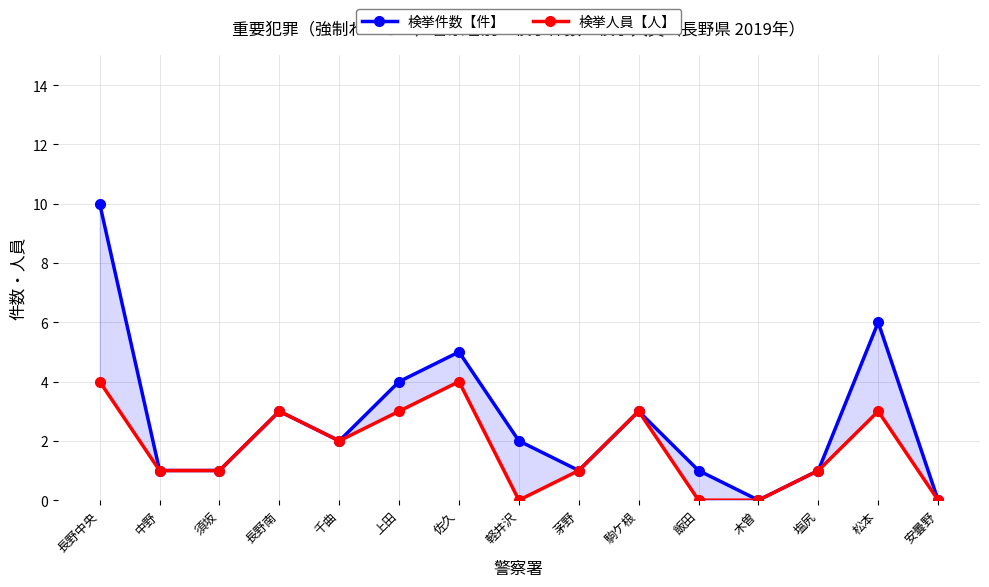

What is the label of the 3rd point from the right?

塩尻